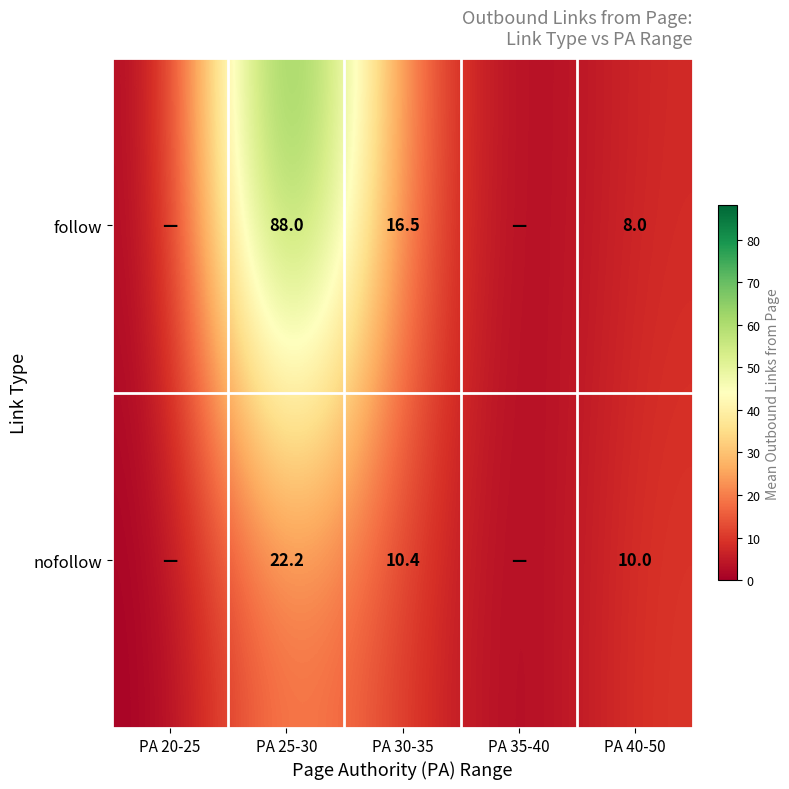

Rank the series at PA 30-35 from lowest to highest value.

nofollow, follow